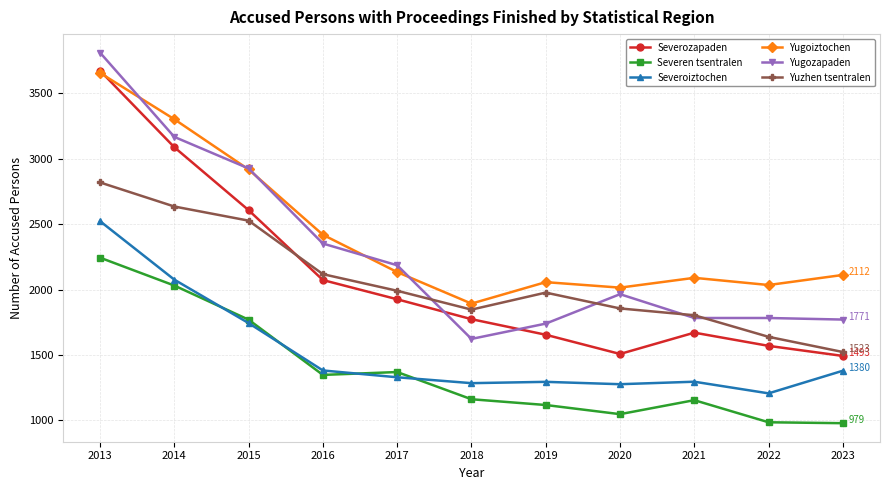

True or false: Severozapaden and Severoiztochen cross at least once.

False